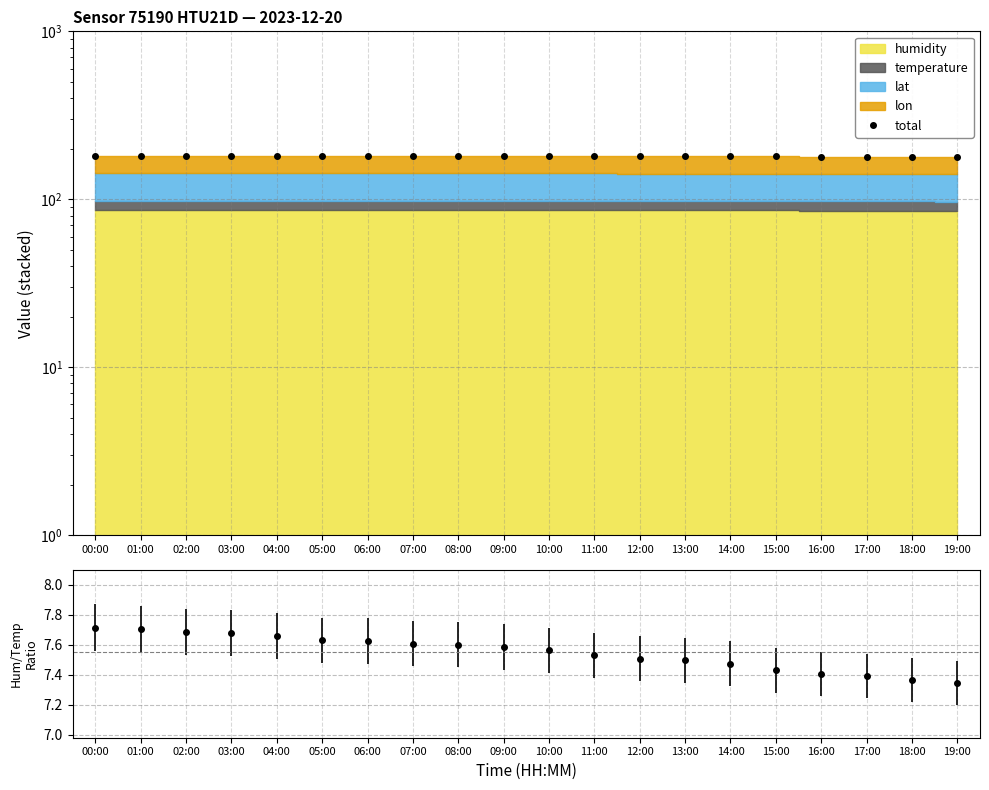

What is the smallest value displayed?

179.4